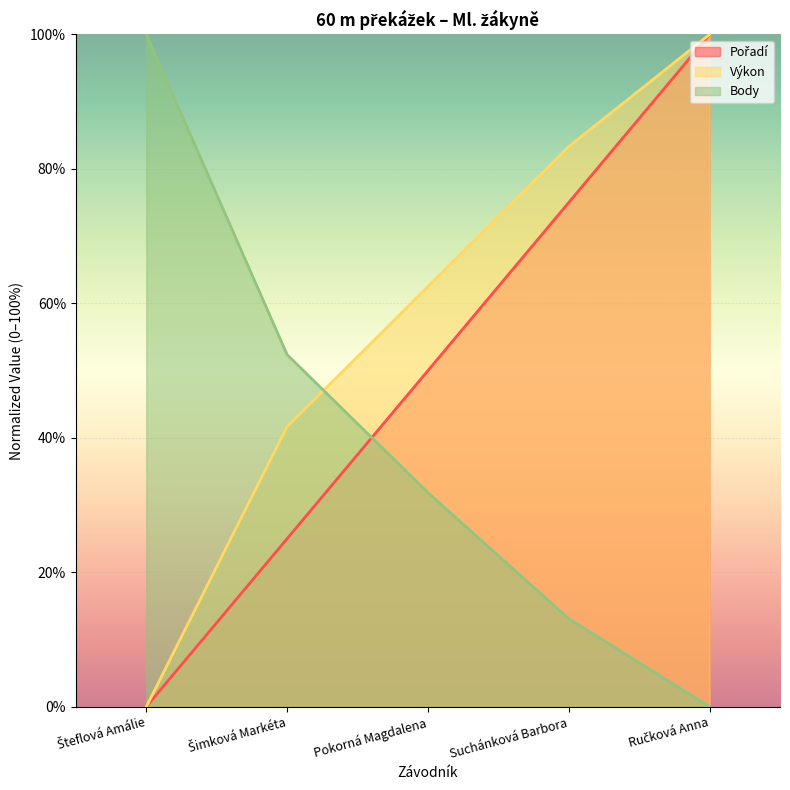

At how many categories does at least one series exceed 91?

2